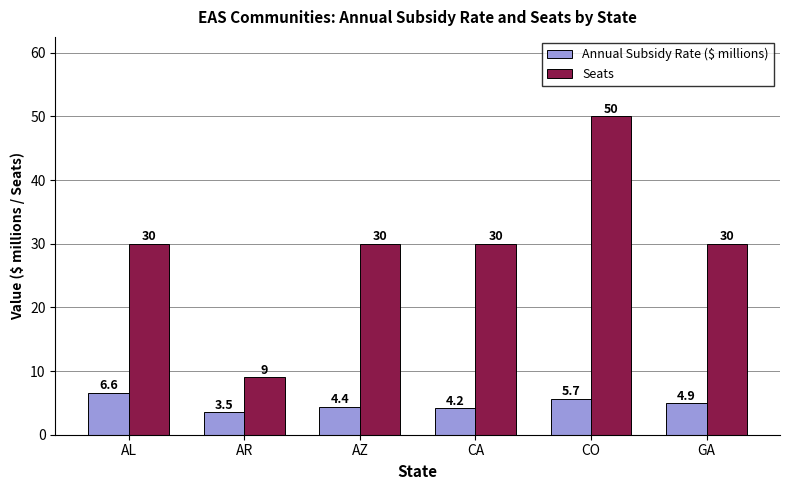

What is the minimum value shown in the chart?

3.5